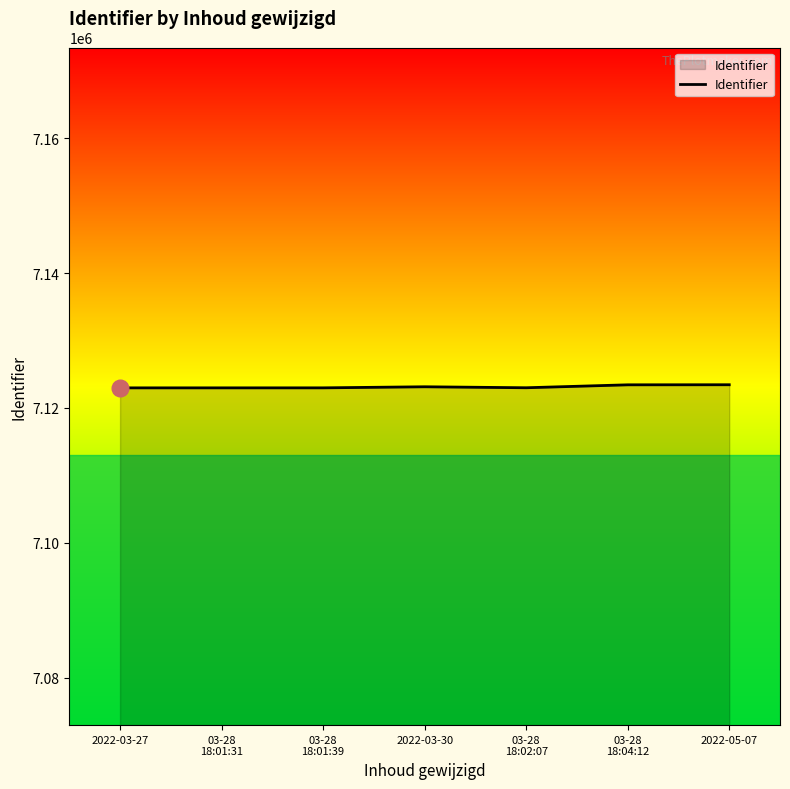

What is the maximum value shown in the chart?

7123438